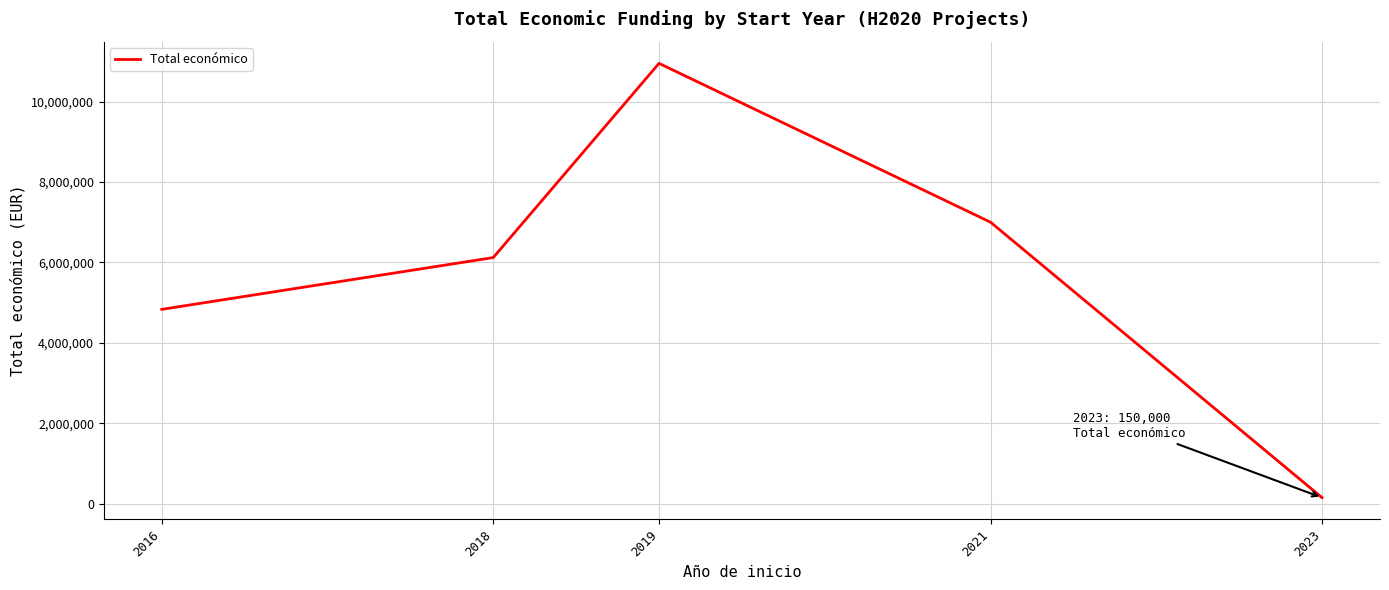

Rank the categories by value from lowest to highest.

2023, 2016, 2018, 2021, 2019